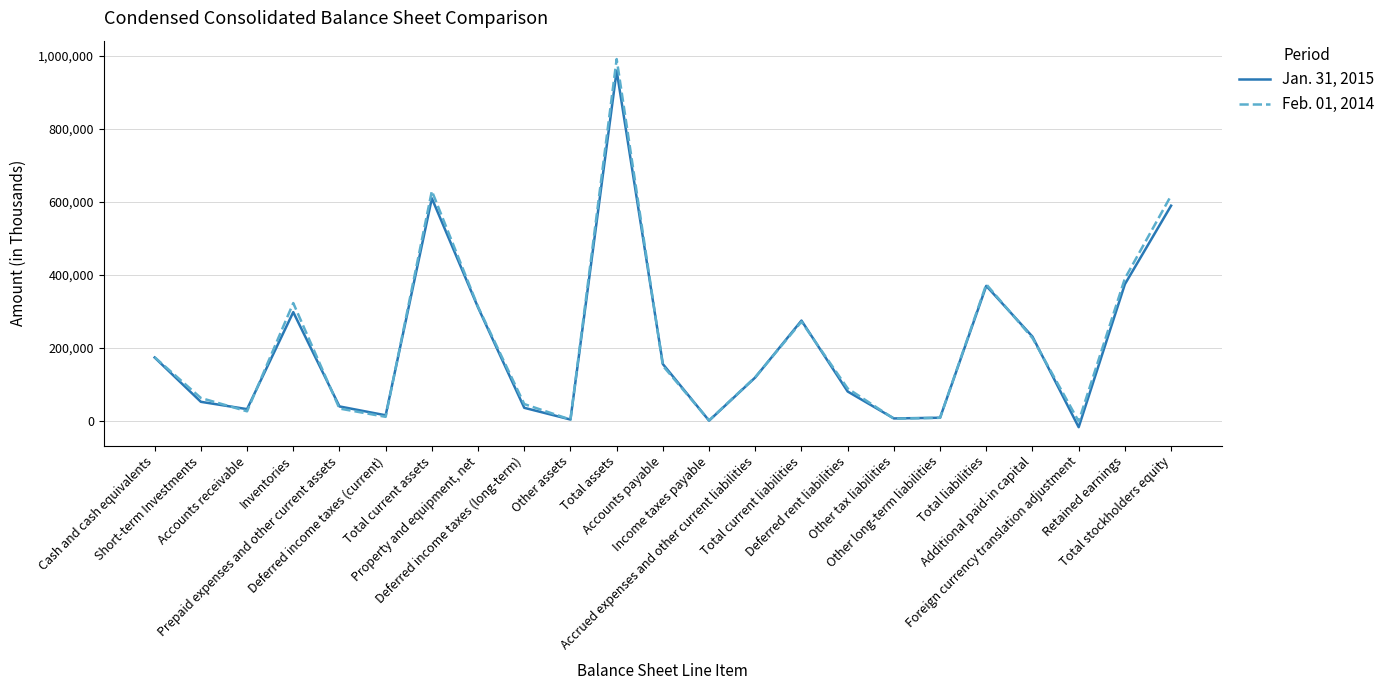

Does the chart have visible grid lines?

Yes